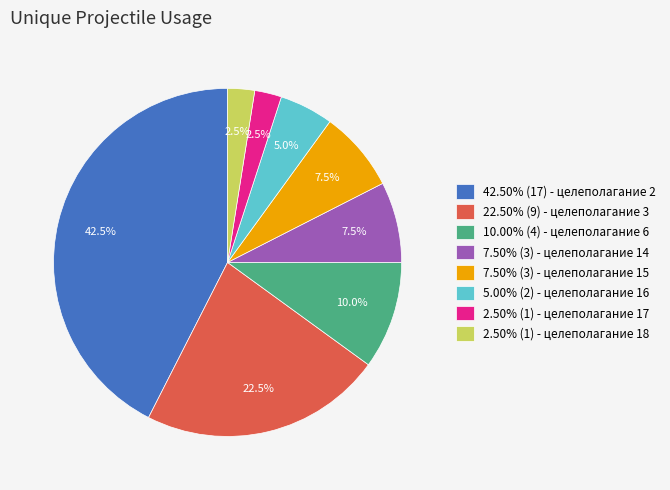

Approximately how many times larger is the value at 7.50% (3) - целеполагание 14 compared to 2.50% (1) - целеполагание 18?

3.0